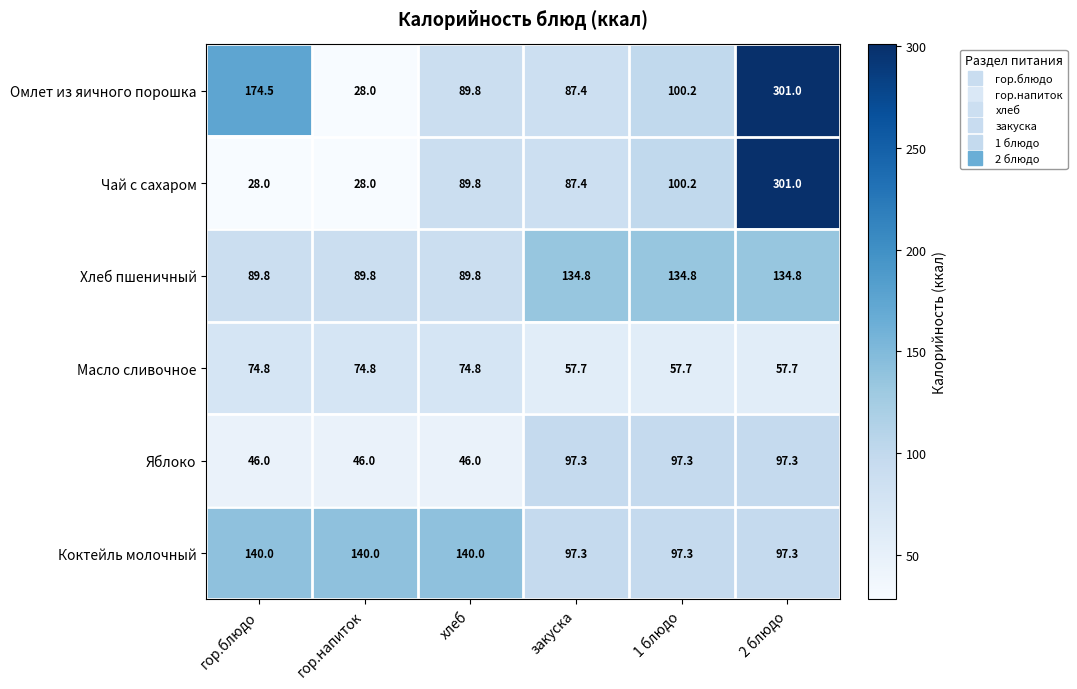

What is the difference between the second highest and second lowest values in the Масло сливочное series?

17.1